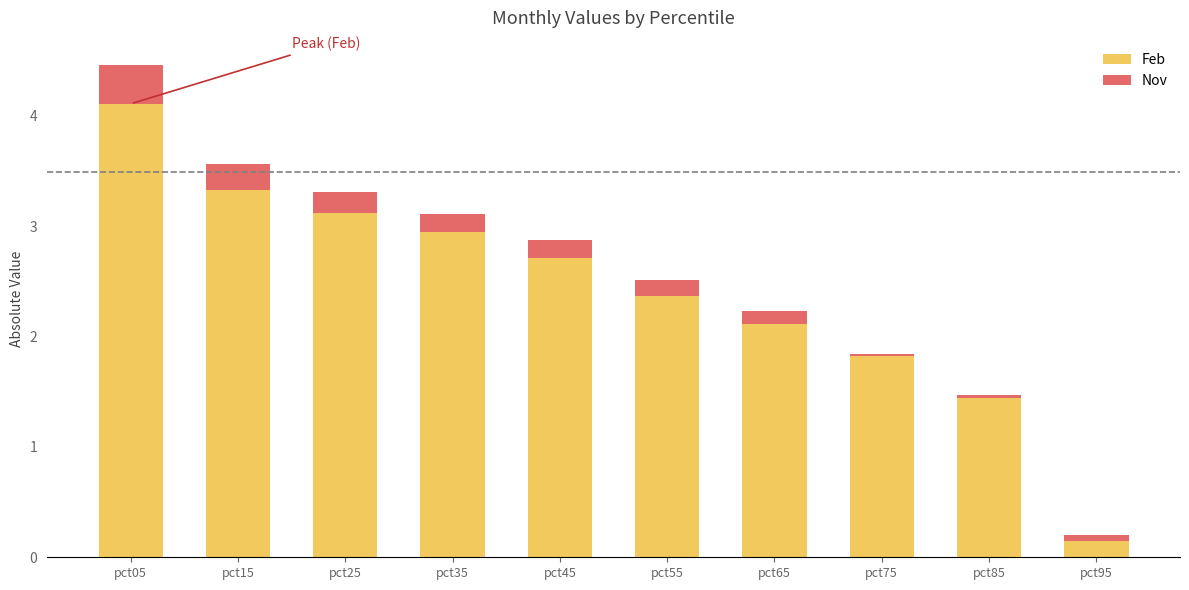

How many bars are there in total?

10